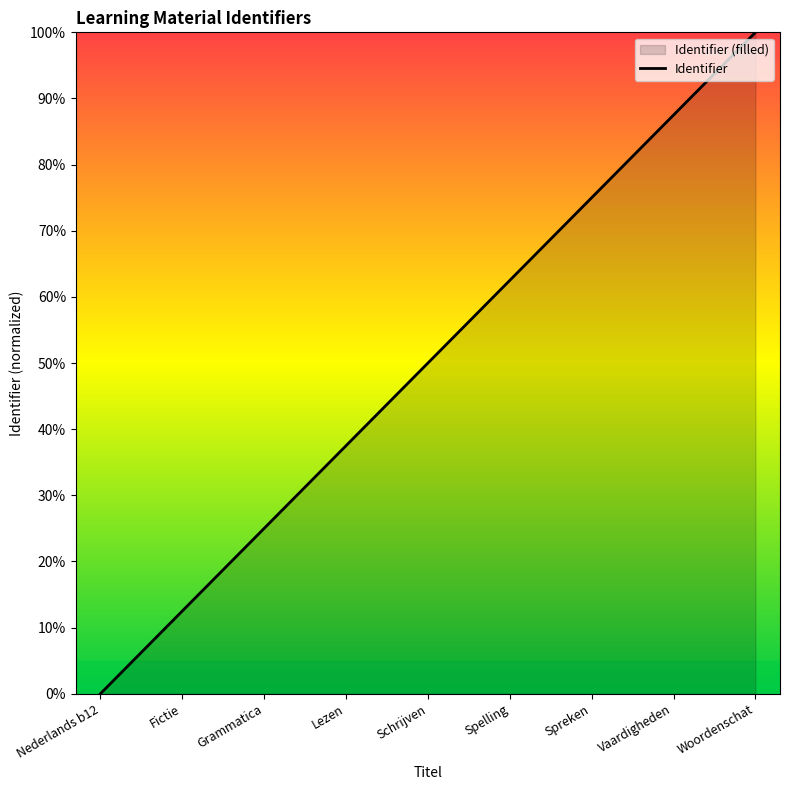

True or false: there are more than 0 points higher than both neighbors.

False